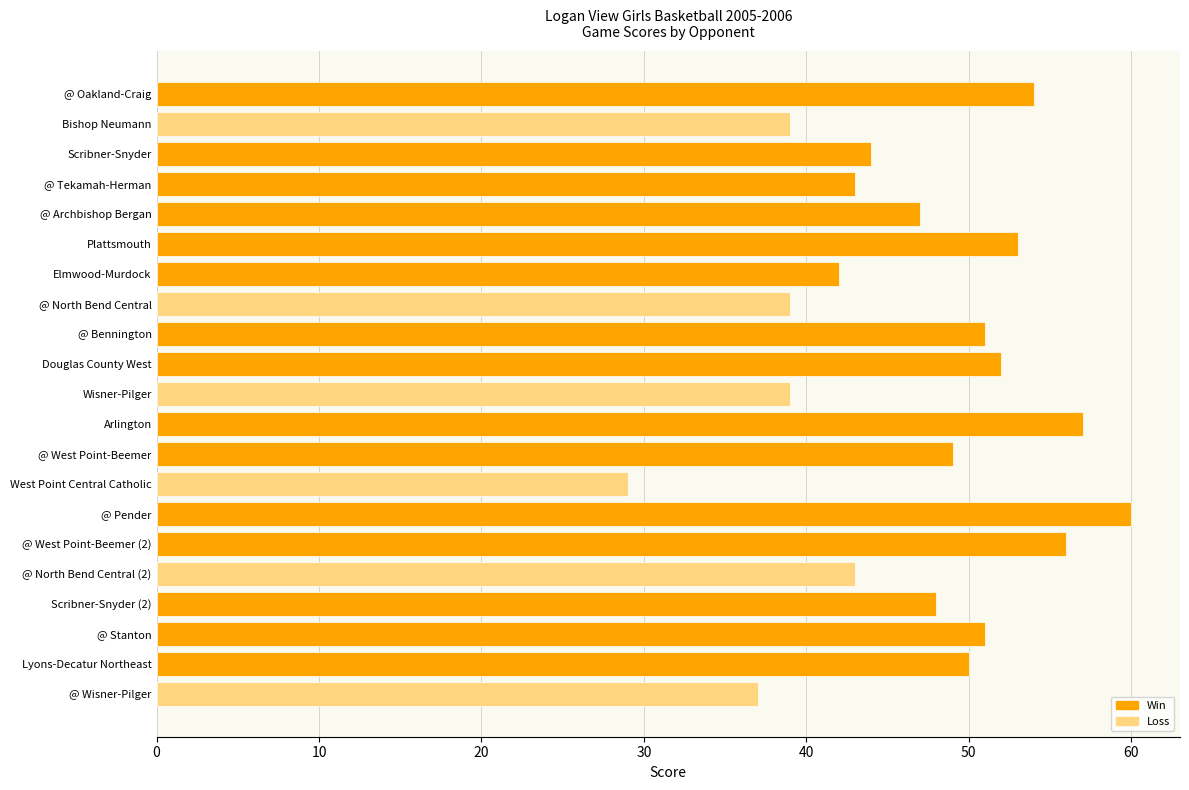

Reading bottom to top, extract all data points from this chart.

37	50	51	48	43	56	60	29	49	57	39	52	51	39	42	53	47	43	44	39	54